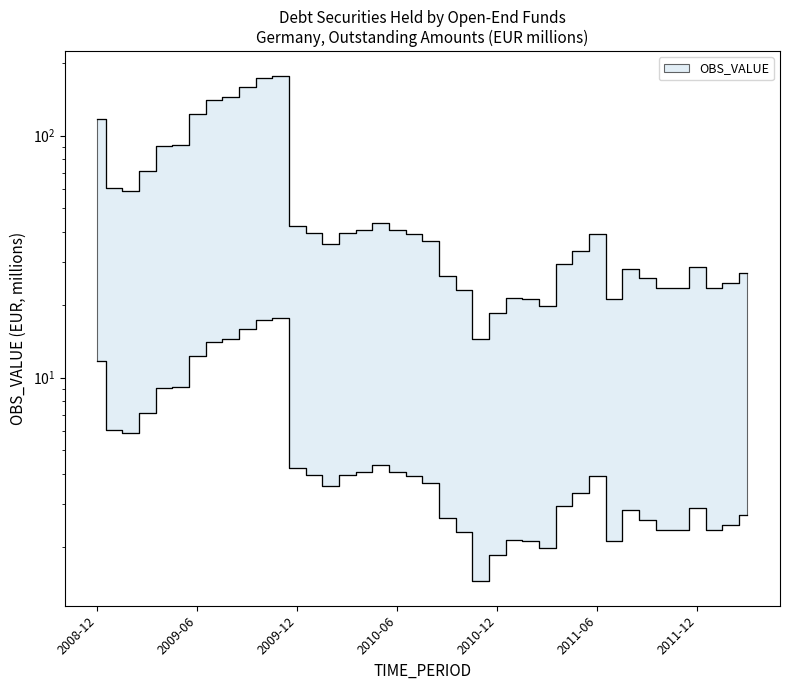

The chart shows a value of 58.9 at 2009-02. True or false?

True